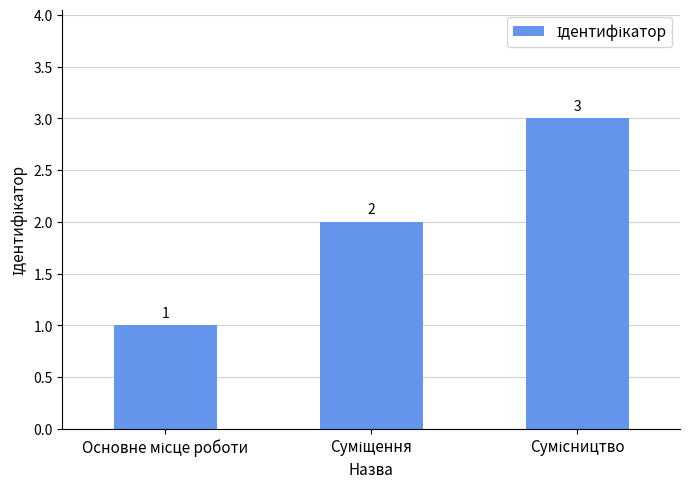

How many data points are less than 2?

1